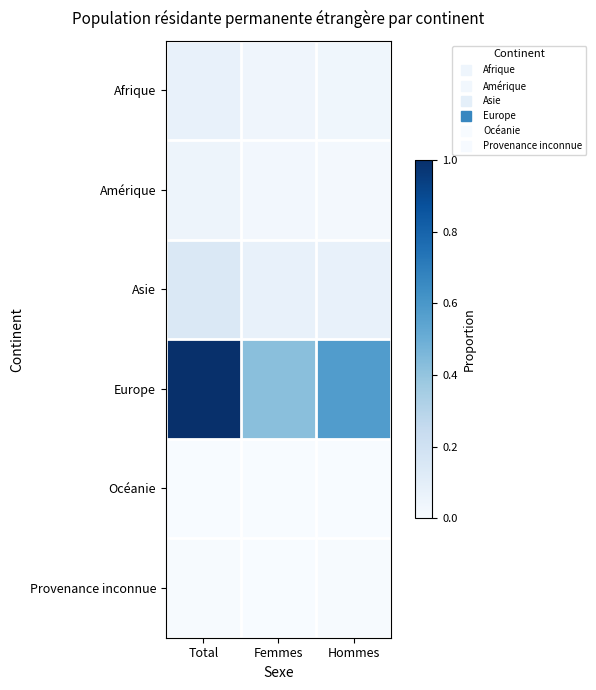

What is the spread (max minus min) of values at Femmes?

0.4